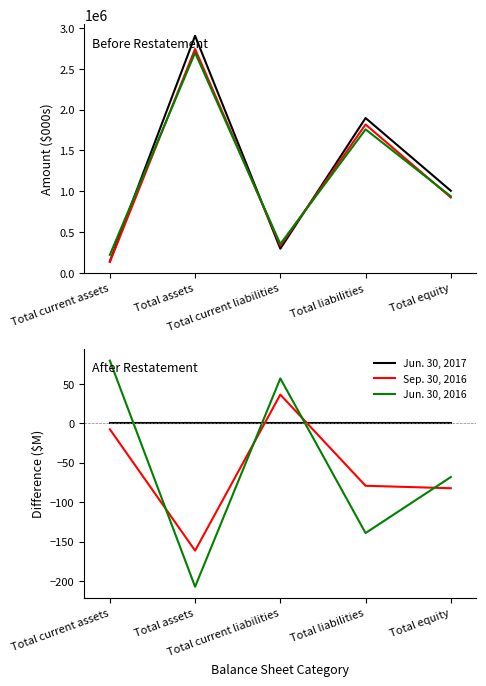

Reading left to right, extract all data points from this chart.

Jun. 30, 2017: Total current assets=0.0	Total assets=0.0	Total current liabilities=0.0	Total liabilities=0.0	Total equity=0.0
Sep. 30, 2016: Total current assets=-7.5	Total assets=-161.4	Total current liabilities=36.5	Total liabilities=-79.2	Total equity=-82.3
Jun. 30, 2016: Total current assets=79.6	Total assets=-207.2	Total current liabilities=57.0	Total liabilities=-139.1	Total equity=-68.1